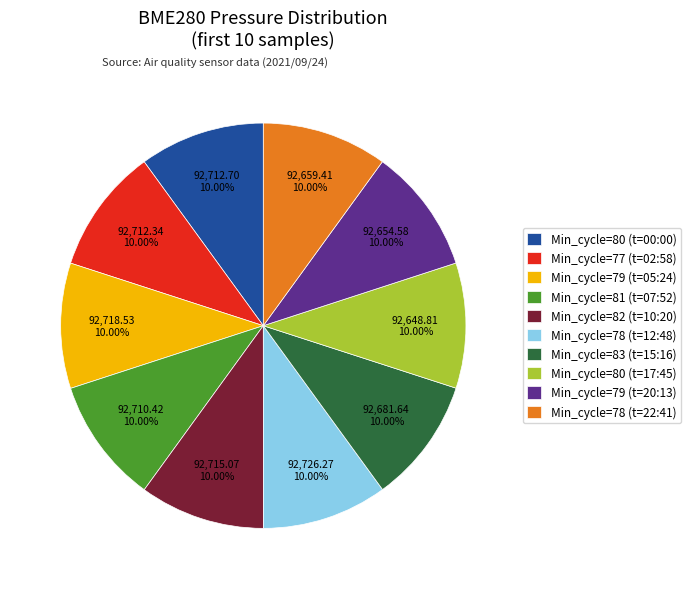

Count the number of slices in the pie.

10